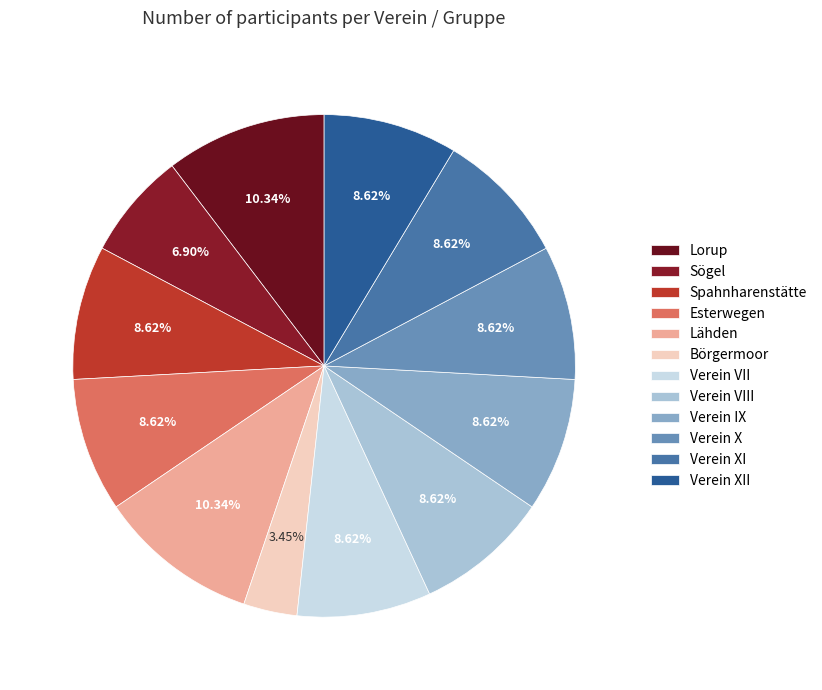

Is it true that Börgermoor is 3% of the pie?

True